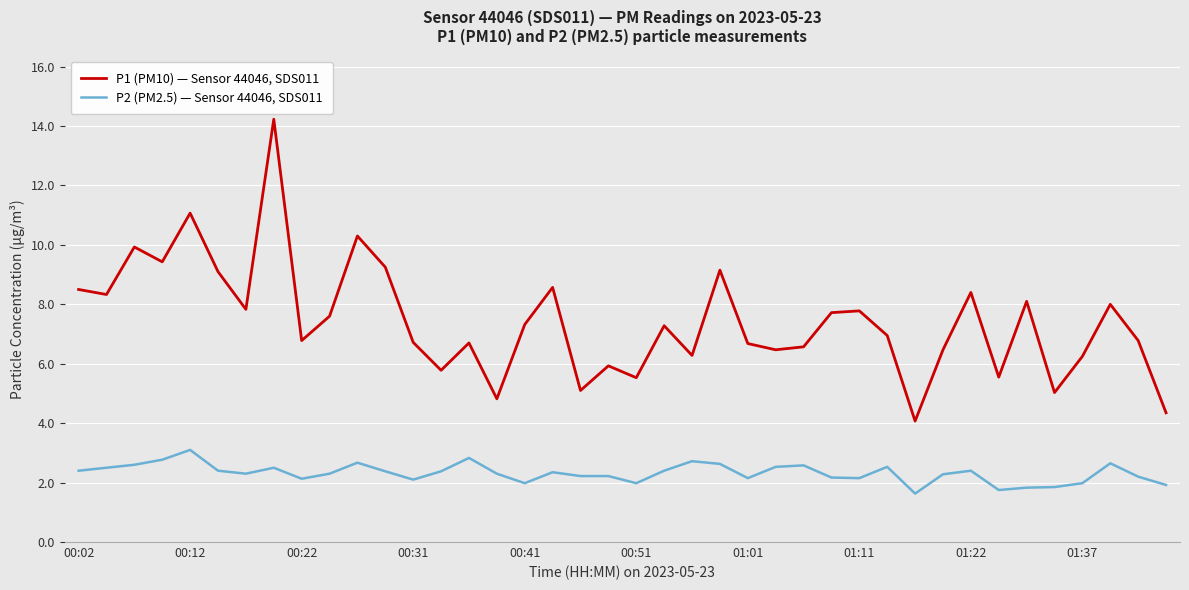

What is the greatest value displayed?

14.2